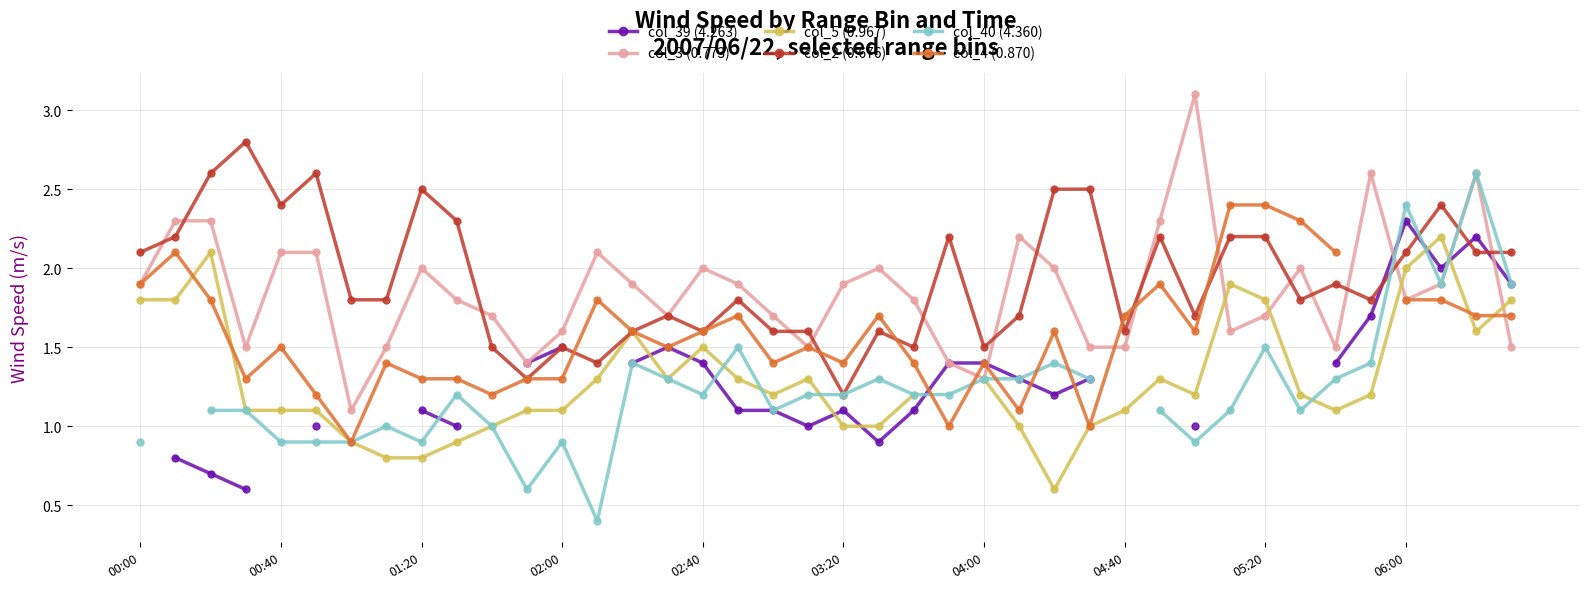

What is the sum of the col_5 (0.967) values at 14 and 13?

2.9